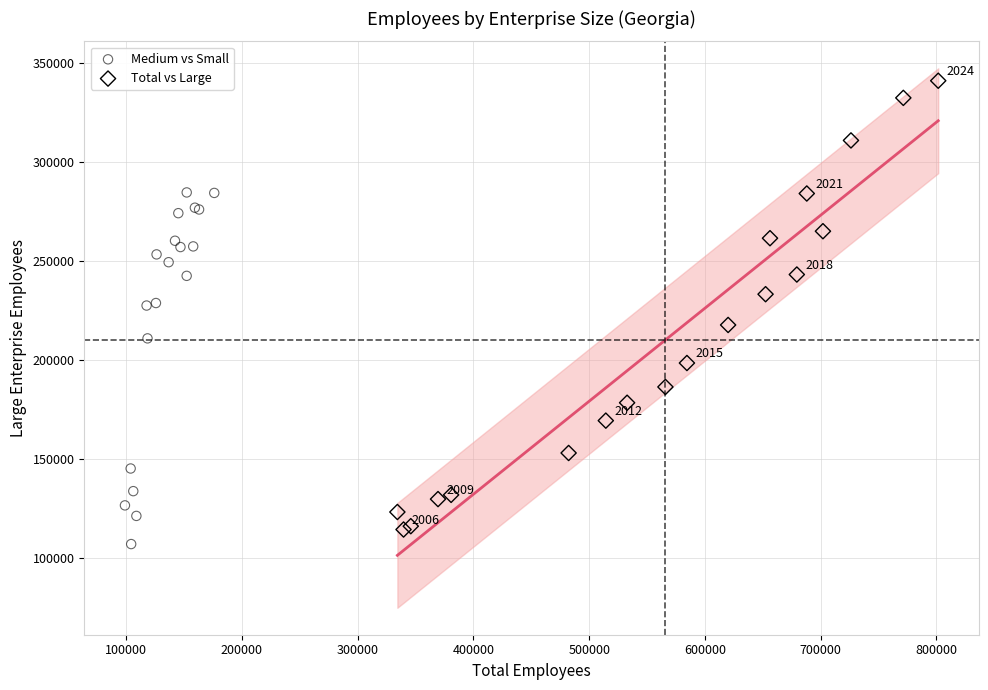

Which series has the largest Y range (max minus min)?

Total vs Large